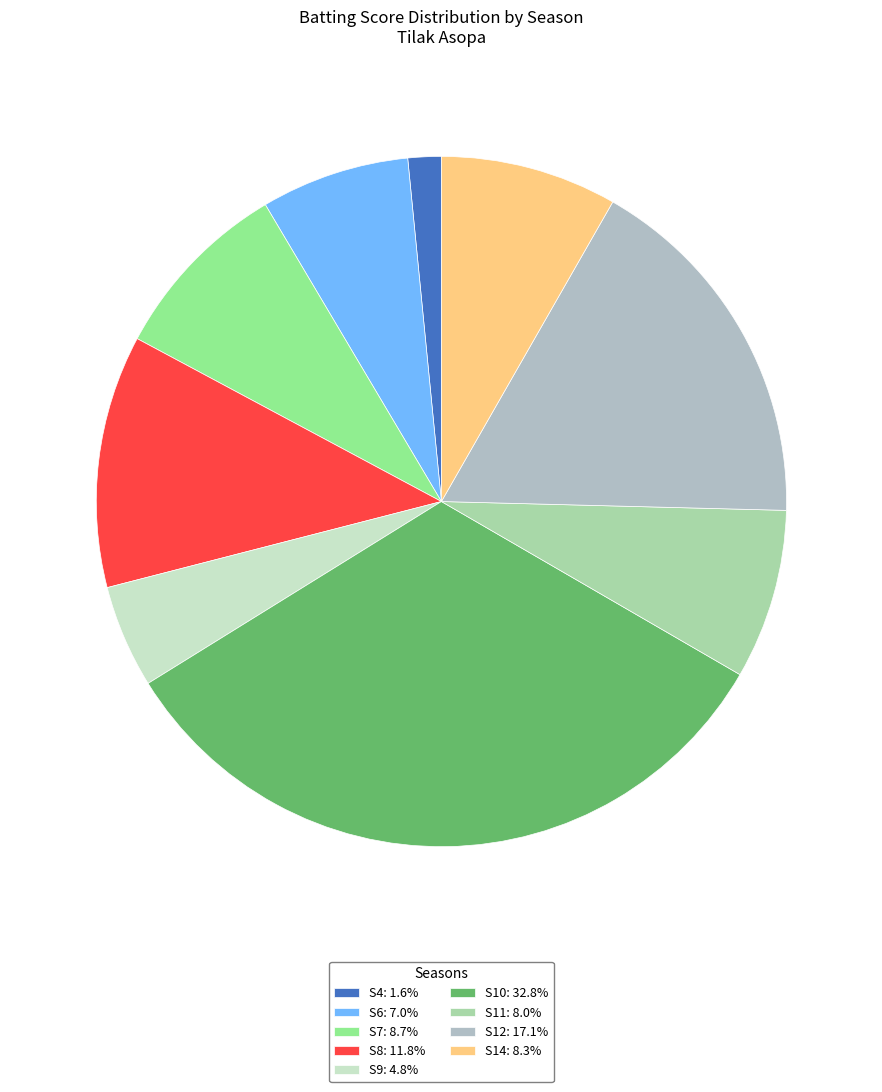

Does any single category account for the majority?

No